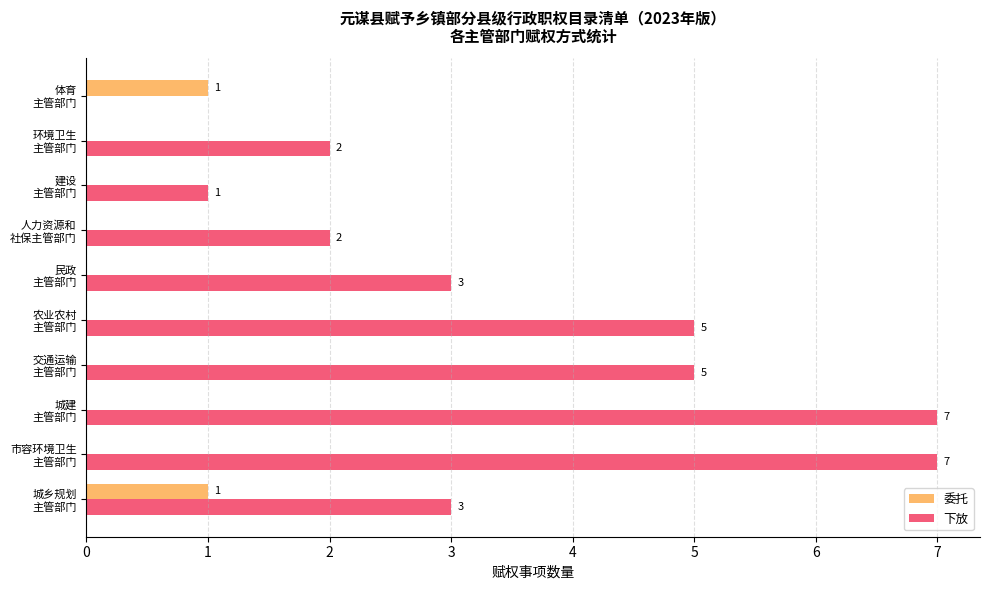

Which series has the largest total across all categories?

下放